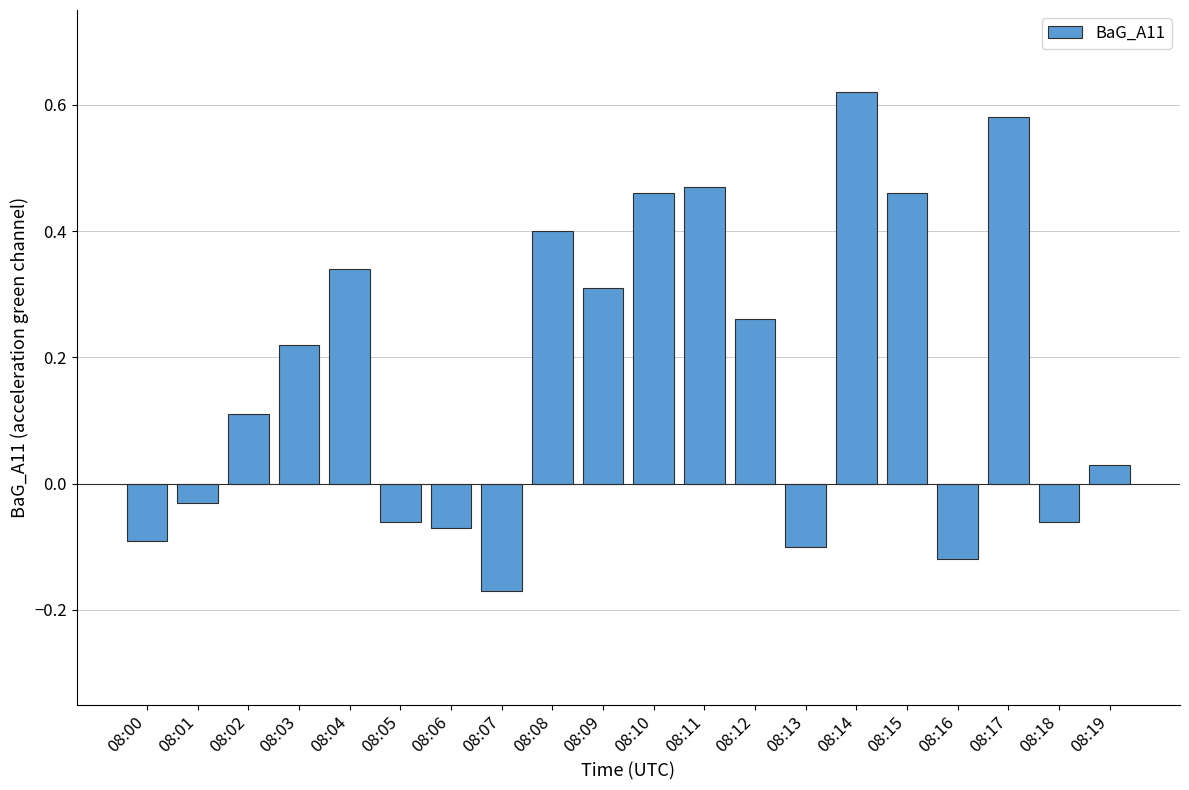

What is the difference between the second highest and second lowest values?

0.7